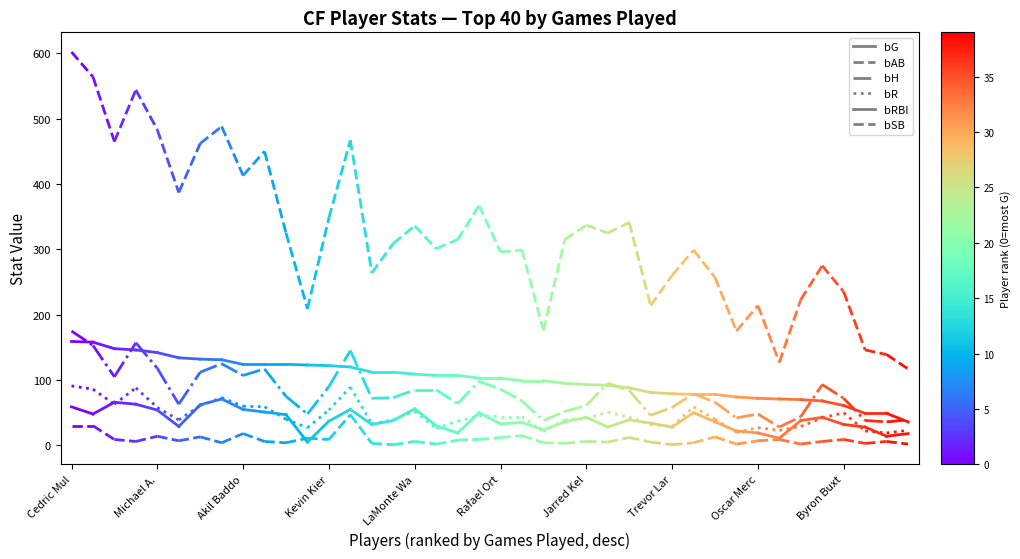

Which category has the highest value in the bR series?

Cedric Mul